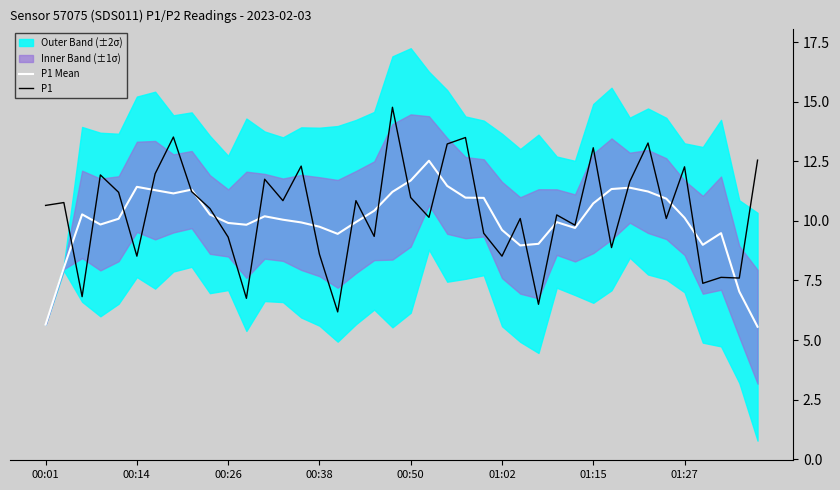

True or false: P1 Mean has a value of 10.7 at 01:15.

True